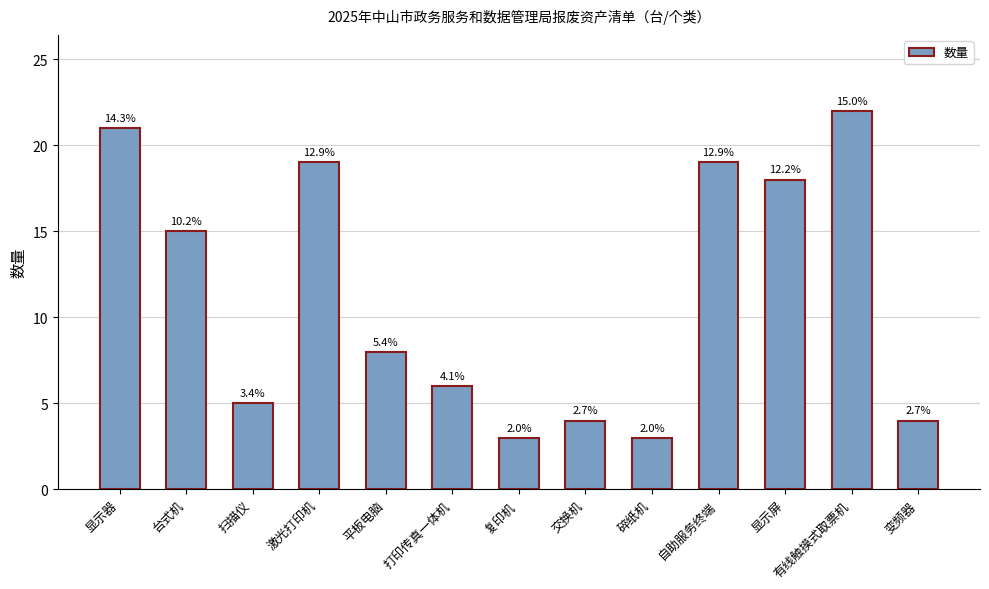

Reading left to right, what are all the values shown in this chart?

21	15	5	19	8	6	3	4	3	19	18	22	4